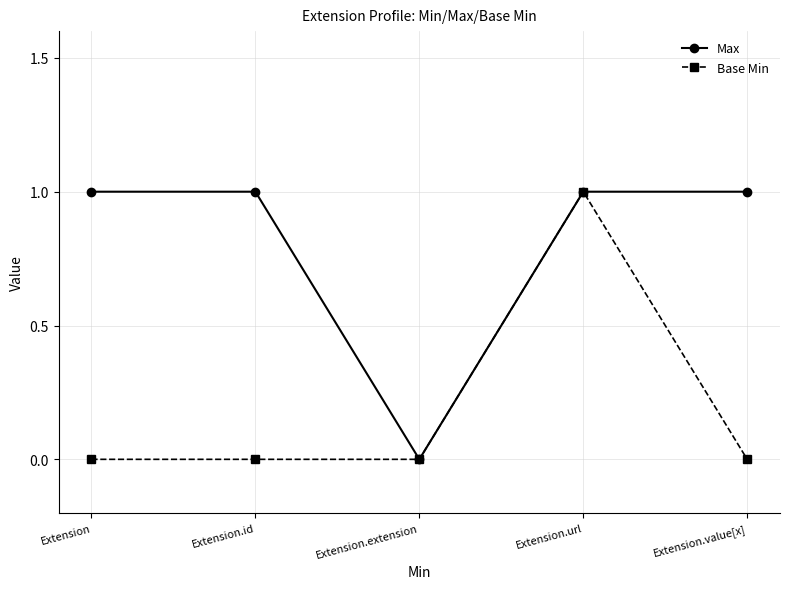

How many data points does each series have?

5